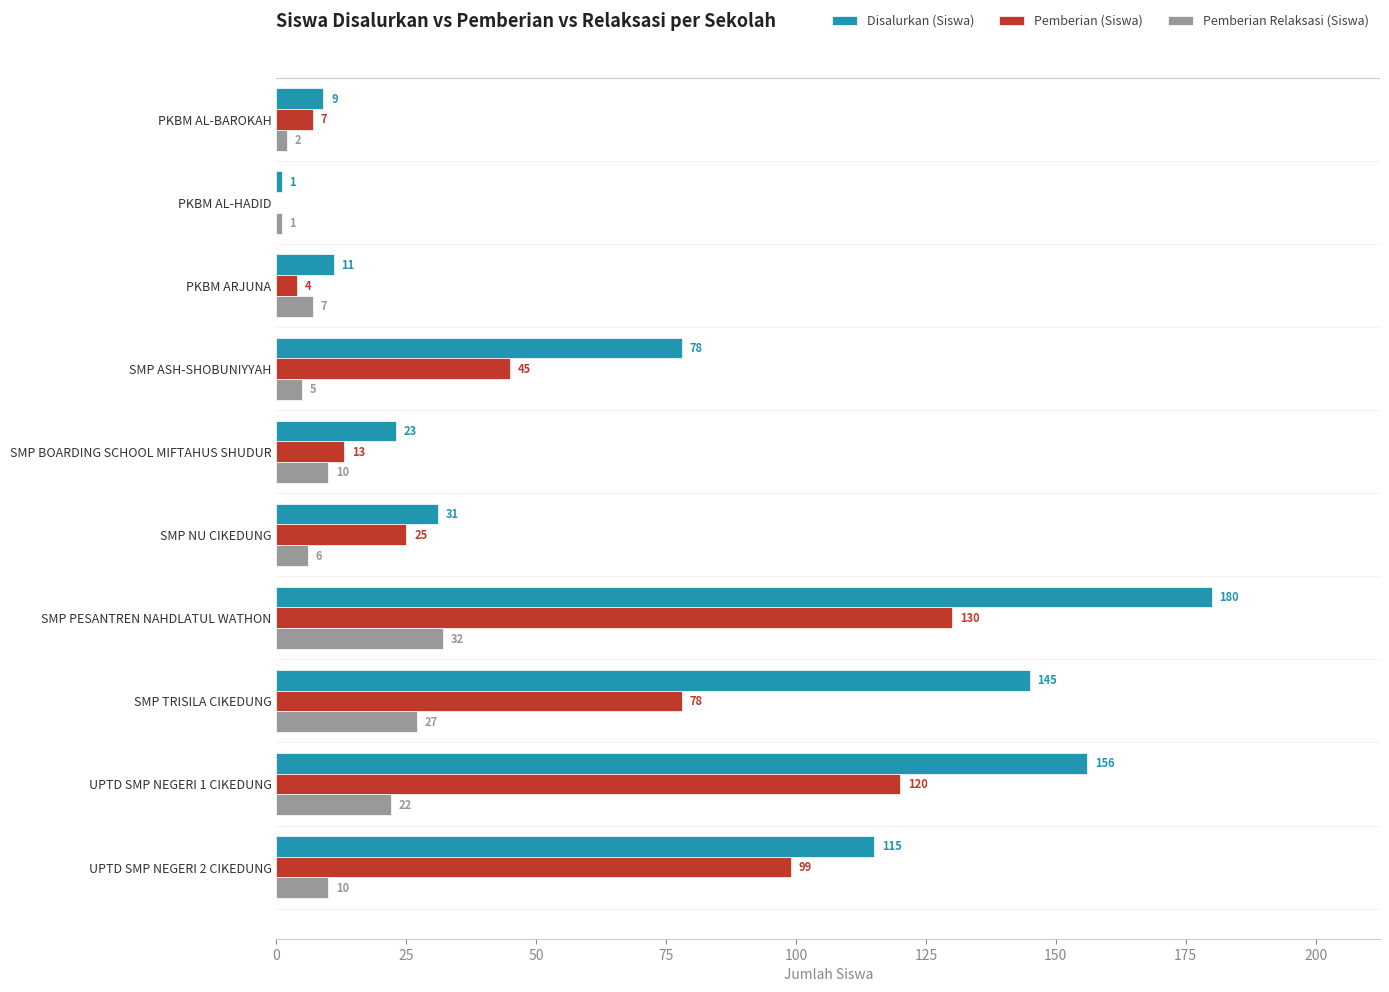

At which category does the chart reach its peak across all series?

SMP PESANTREN NAHDLATUL WATHON